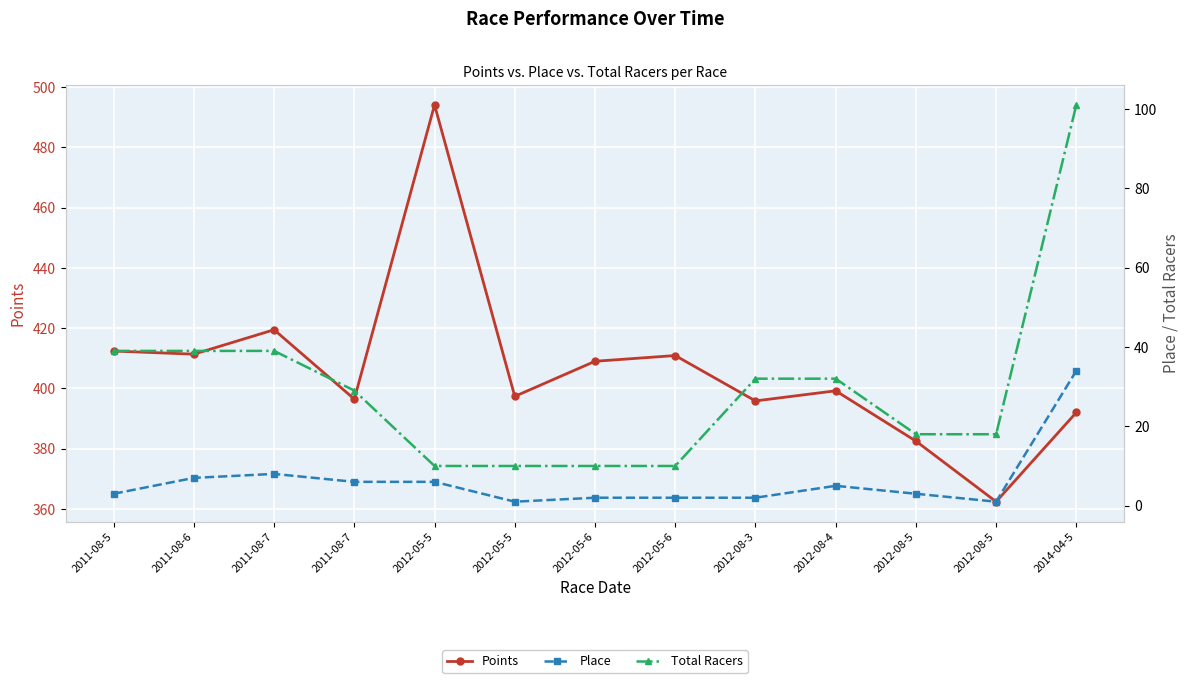

How many lines are shown in the chart?

3